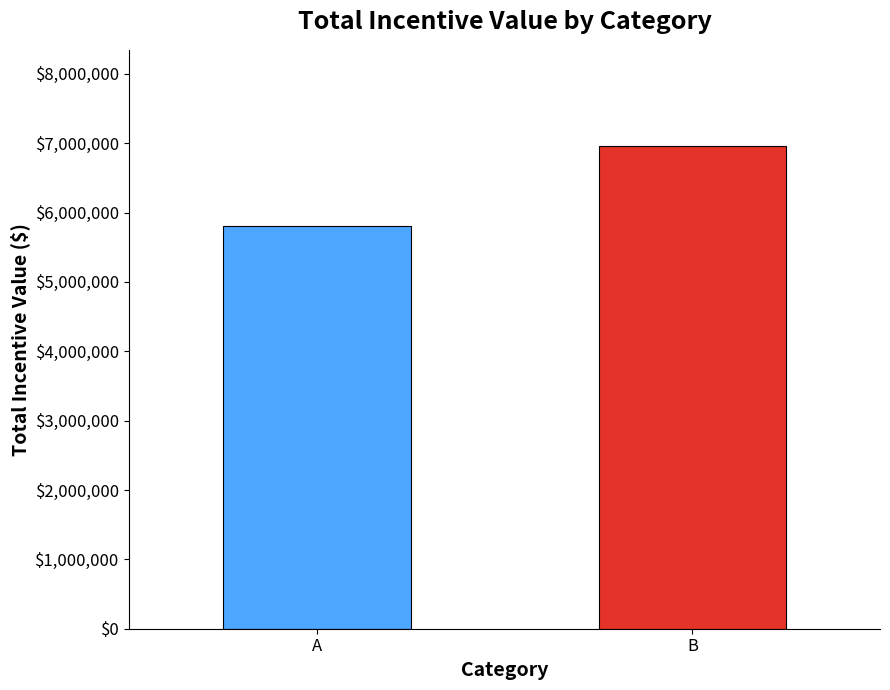

Reading left to right, list all the values displayed in this chart.

5808540.0	6954441.5